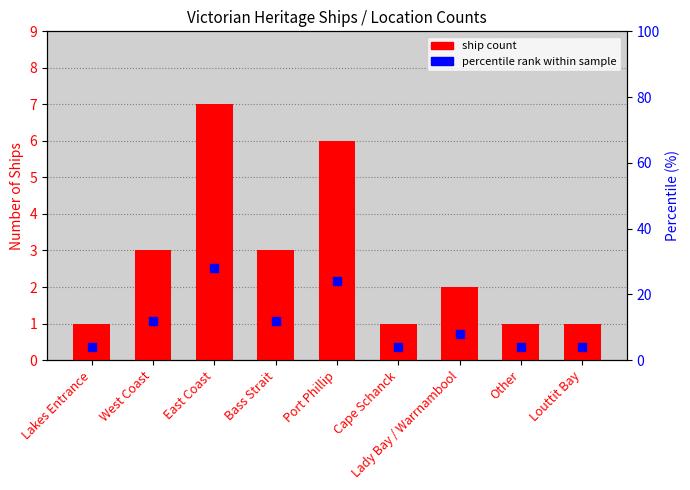

Which series has the largest total across all categories?

percentile rank